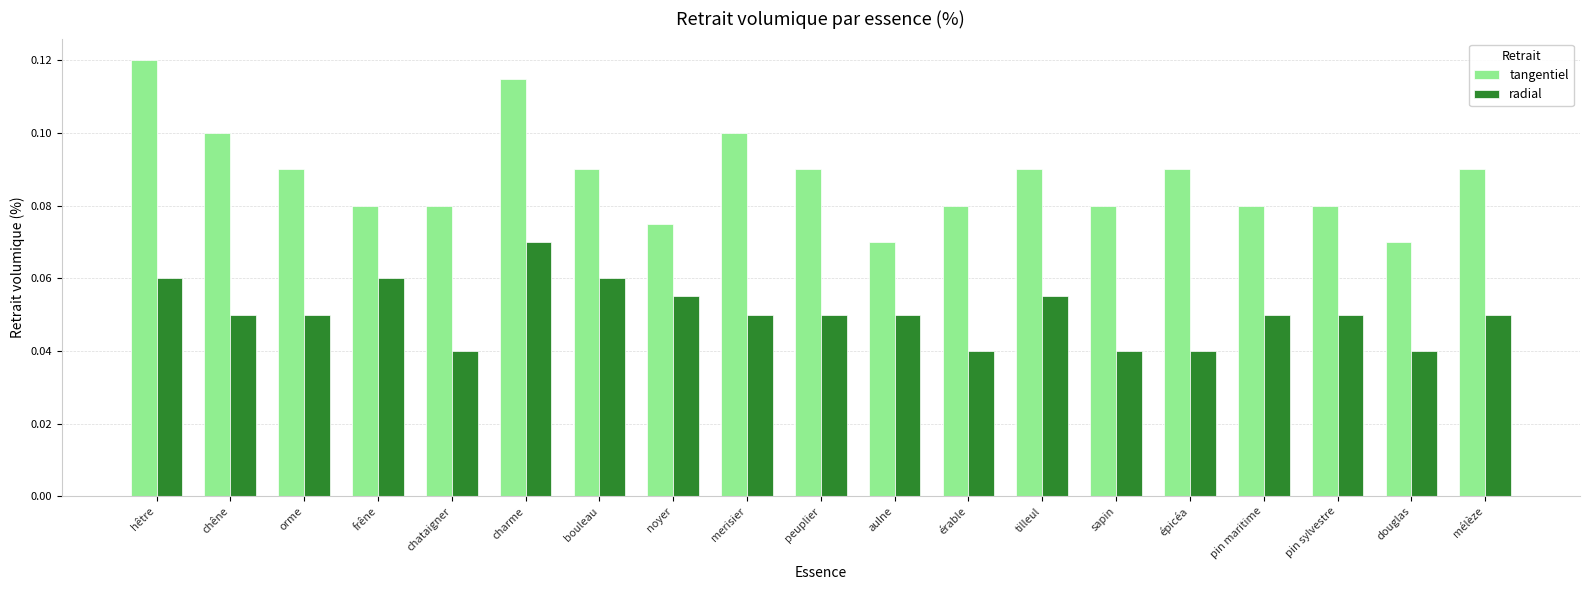

Are the bars horizontal?

No